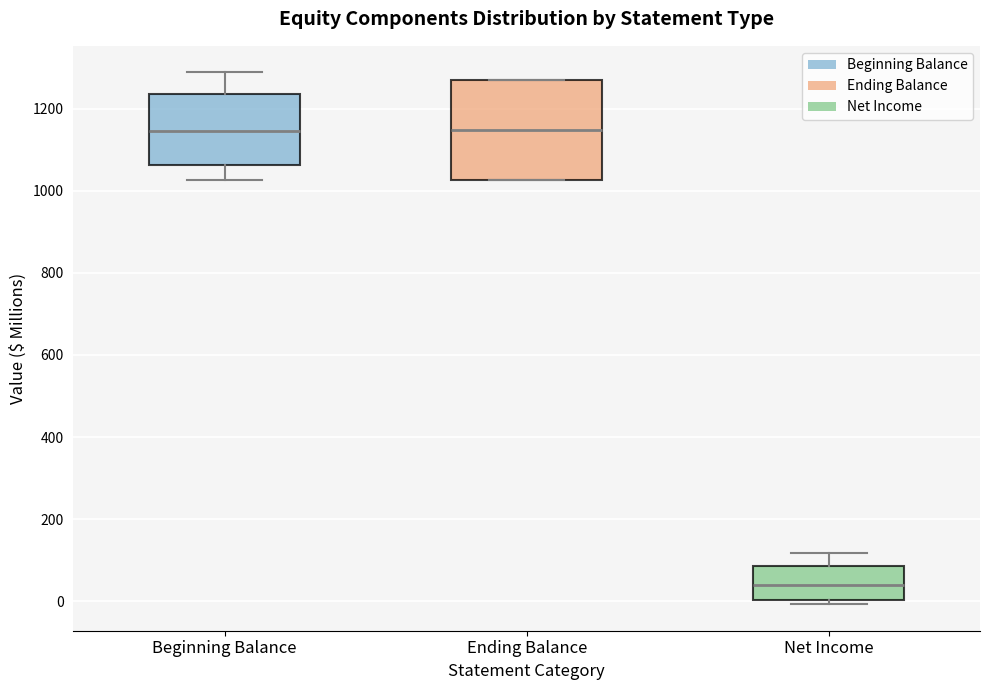

Which box is the tallest, from its lower edge to its upper edge?

Ending Balance